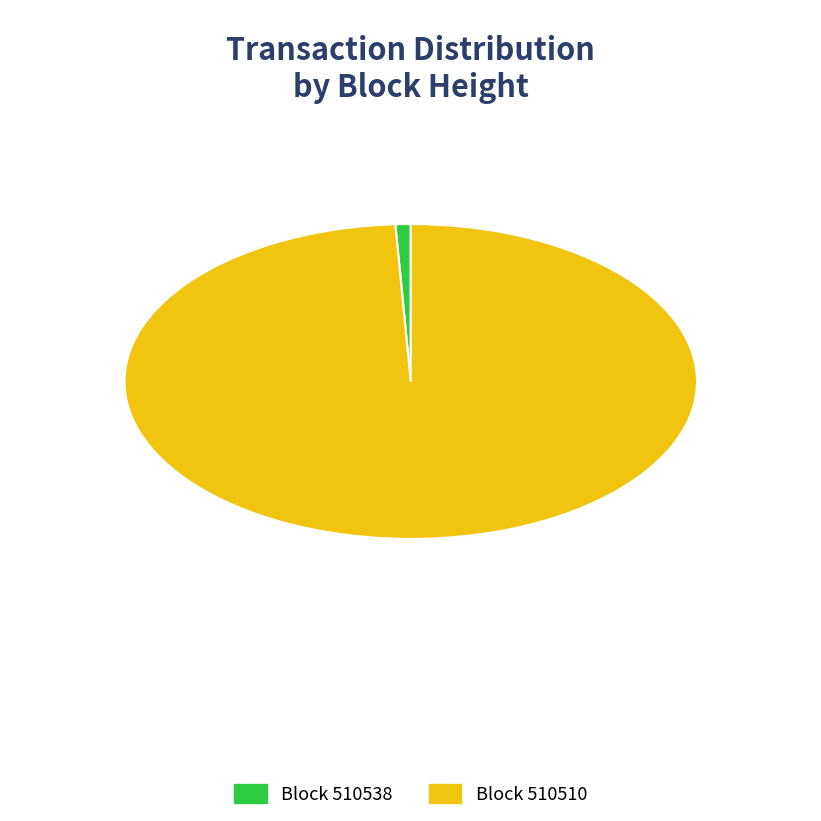

Between Block 510538 and Block 510510, which is larger?

Block 510510